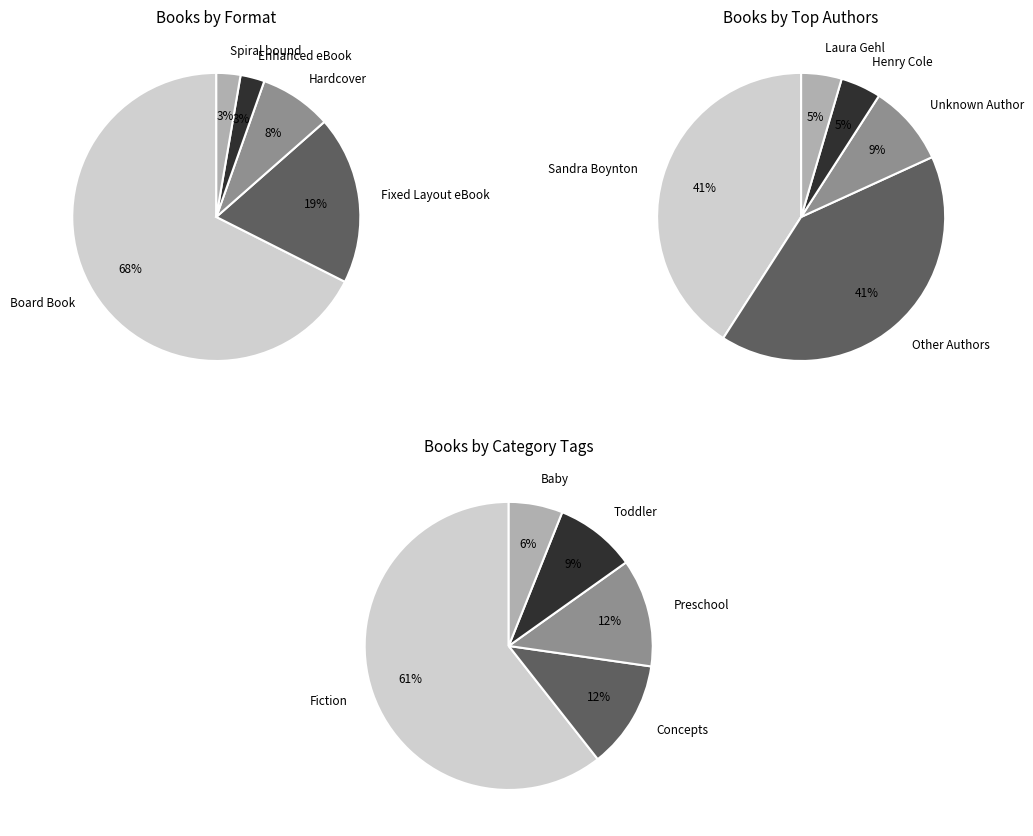

Count the number of slices in the pie.

5